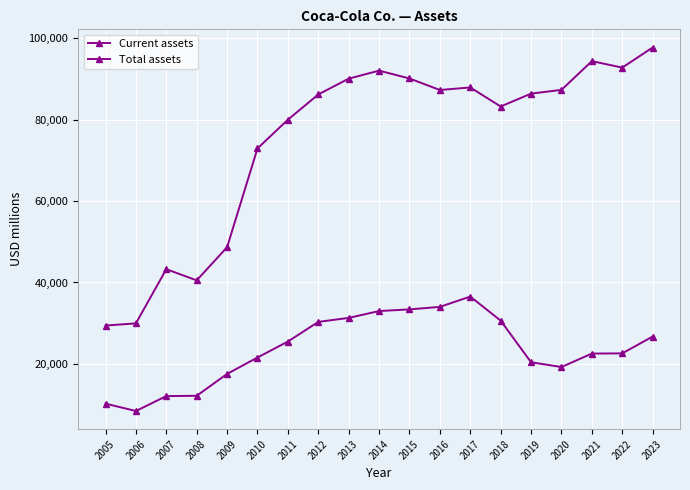

True or false: Total assets and Current assets cross at least once.

False